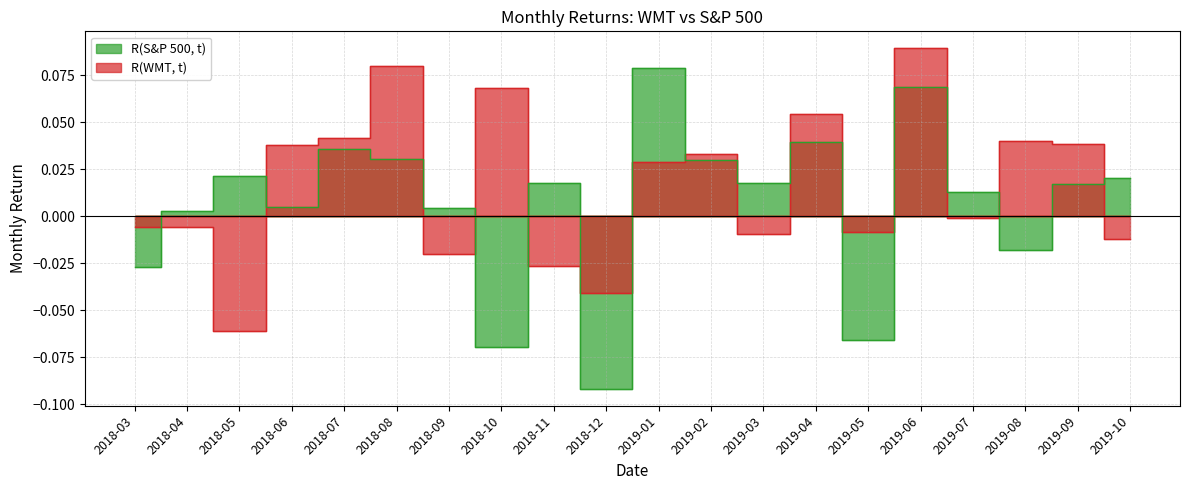

How many data points in R(WMT, t) are less than 0?

10